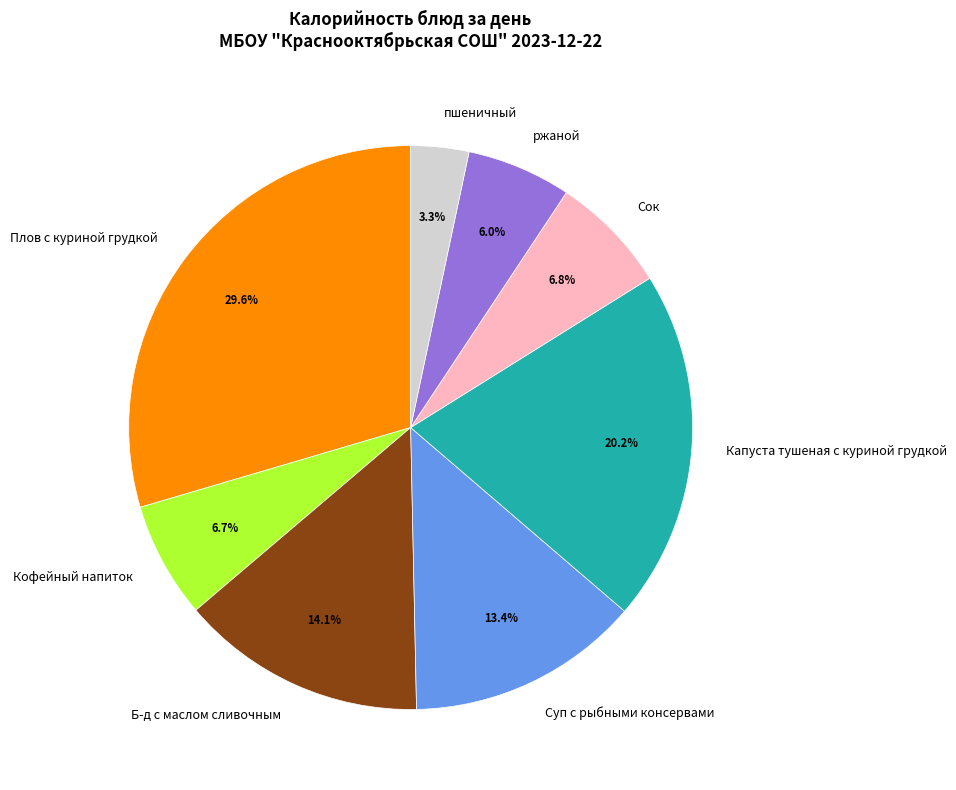

What percentage is the Б-д с маслом сливочным slice, to the nearest percent?

14%